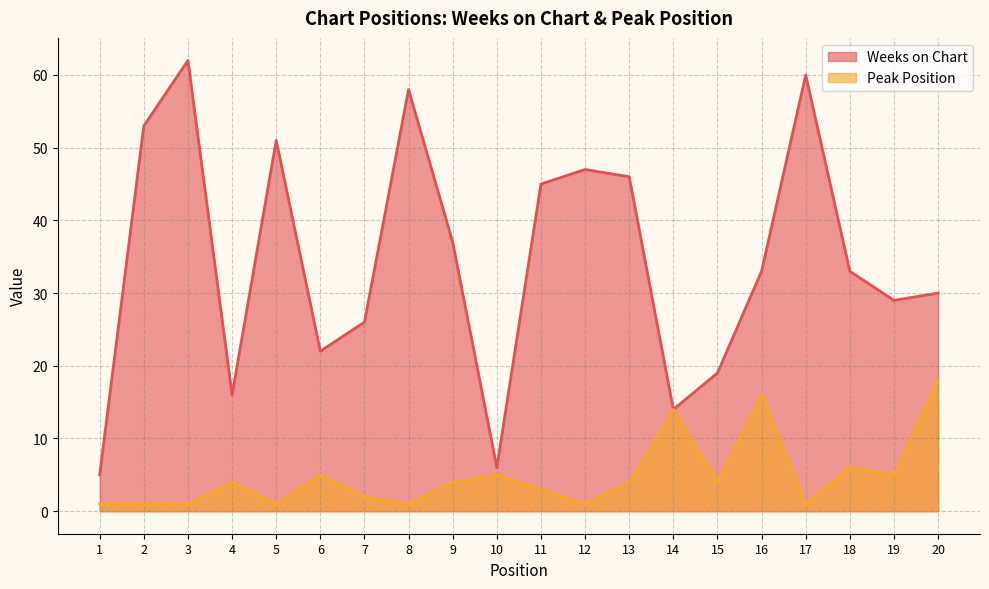

What is the approximate value of Weeks on Chart at 4, to the nearest 10?

20